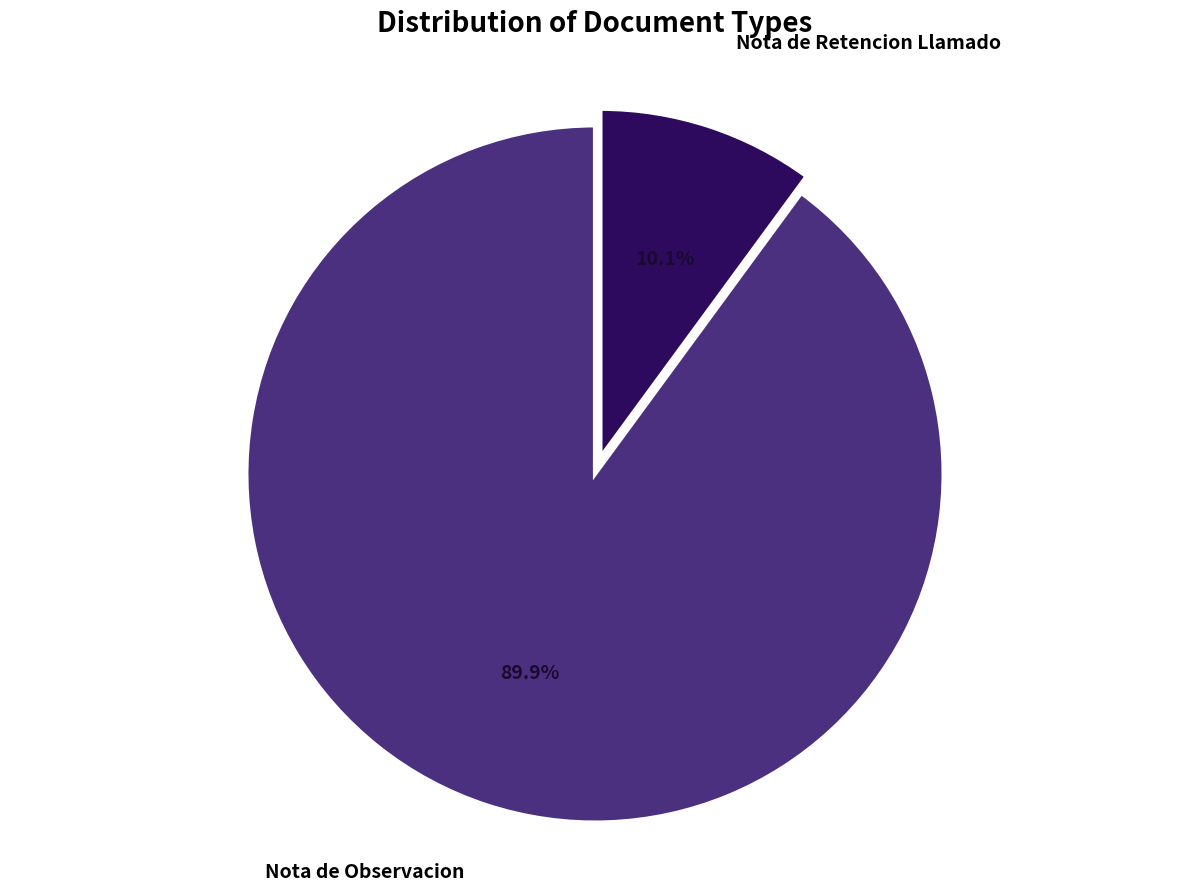

What is the total percentage of Nota de Retencion Llamado and Nota de Observacion?

100.0%